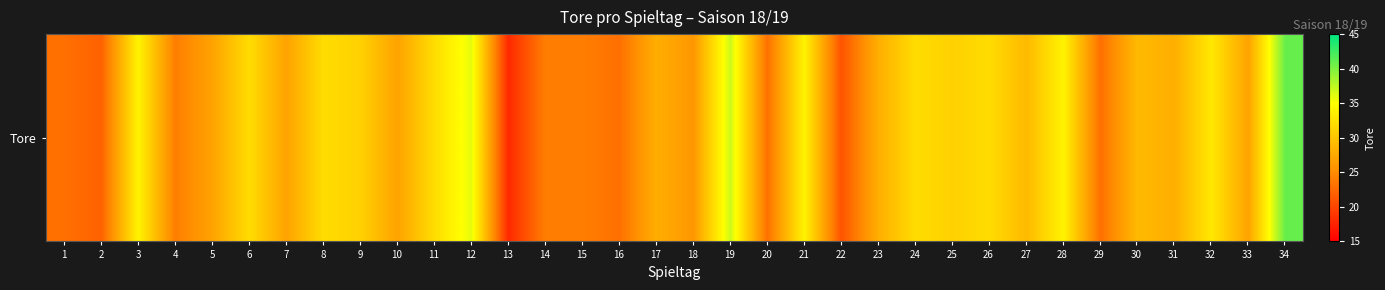

Which category has the highest value across all series?

34